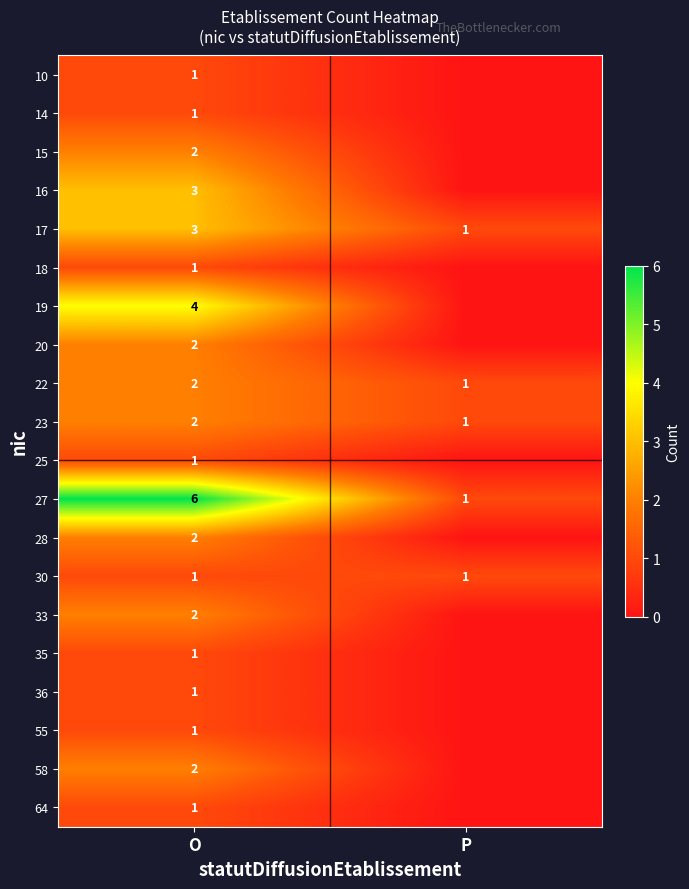

What is the total value across all series at O?

39